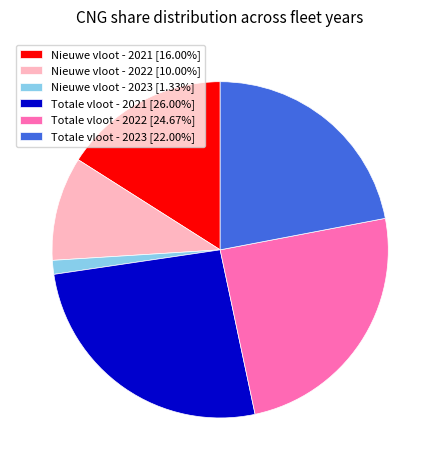

What is the smallest slice in the pie chart?

Nieuwe vloot - 2023